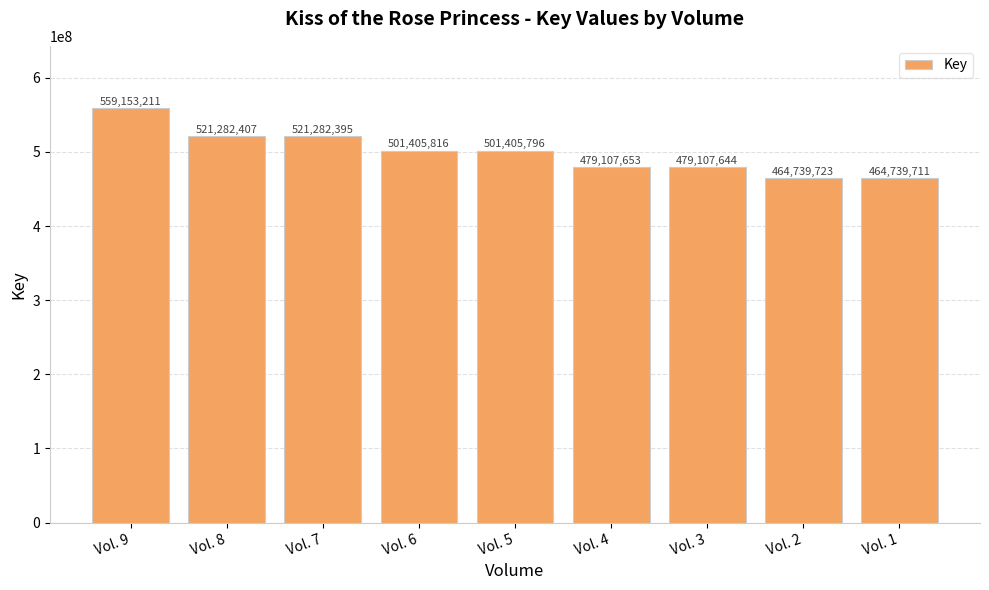

Reading right to left, list all the values displayed in this chart.

464739711	464739723	479107644	479107653	501405796	501405816	521282395	521282407	559153211